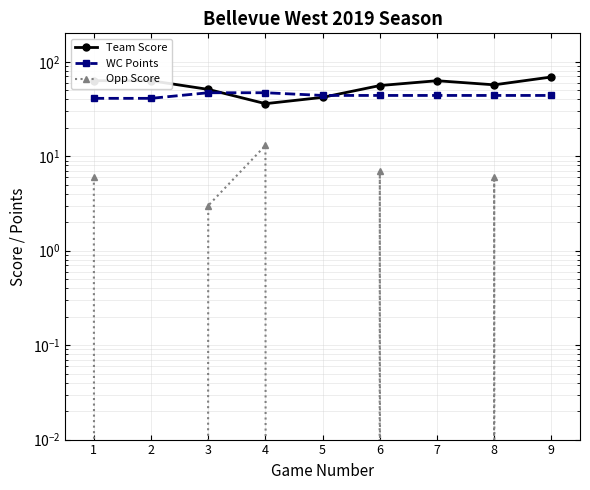

At which label is WC Points closest to 44?

5